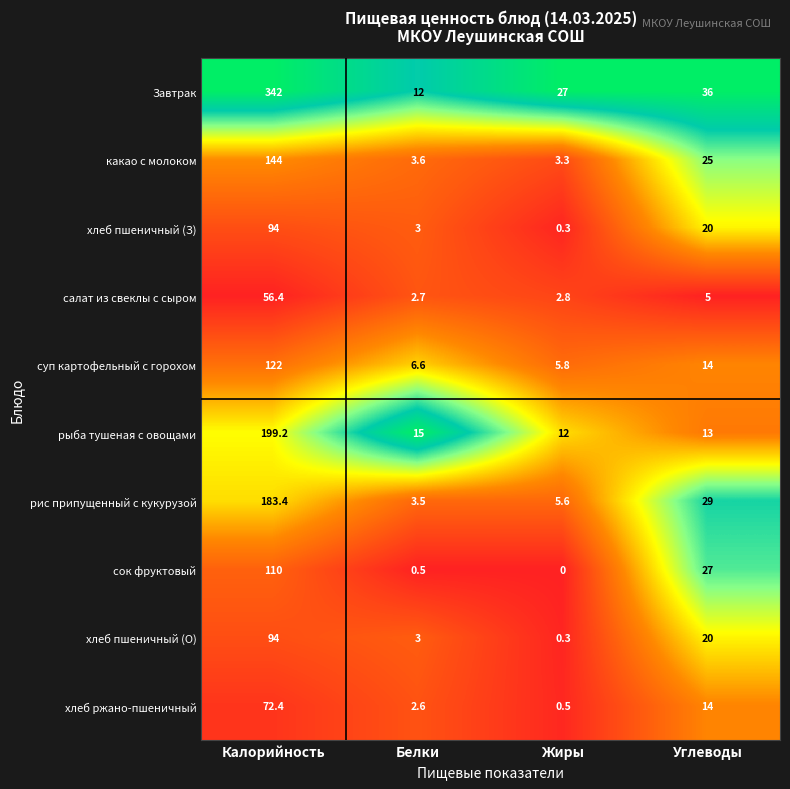

The value of какао с молоком at Углеводы is 38.9. True or false?

False